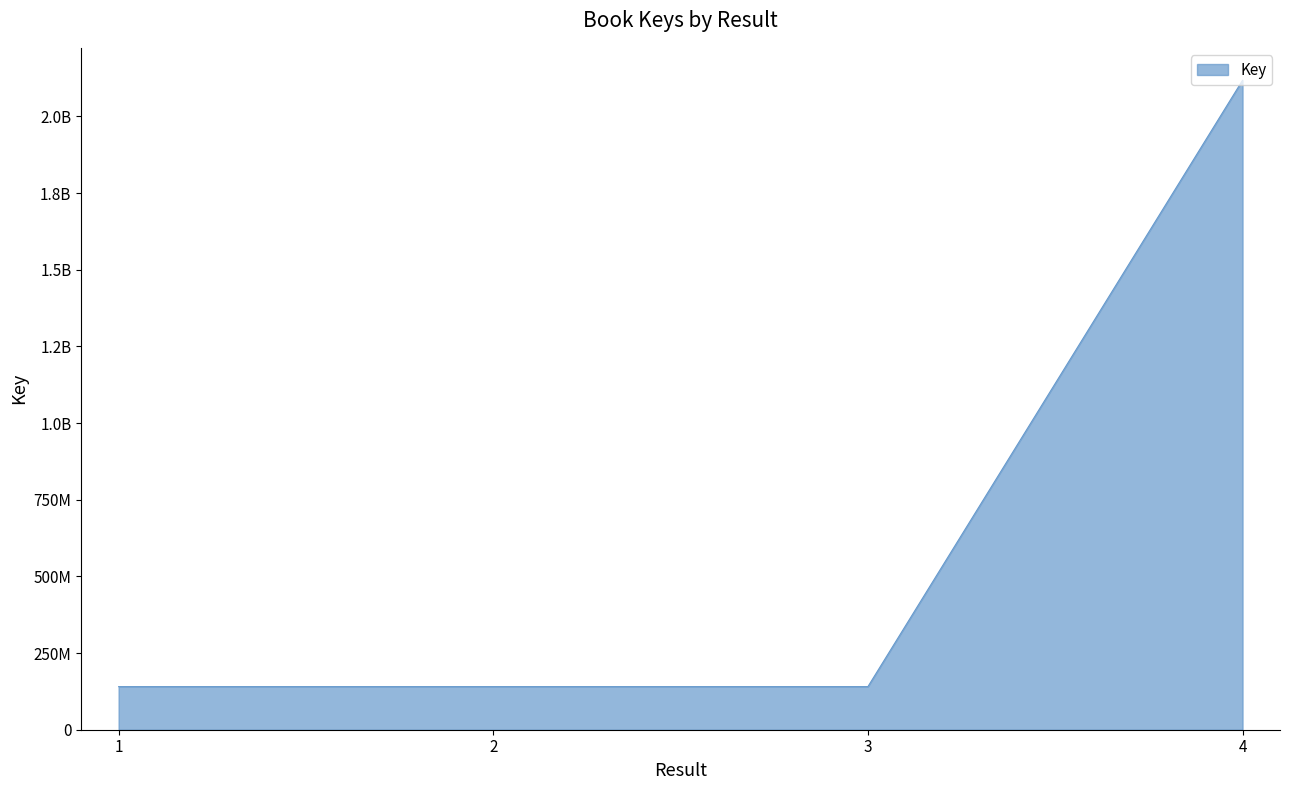

What is the difference between the maximum and minimum values?

1977378981